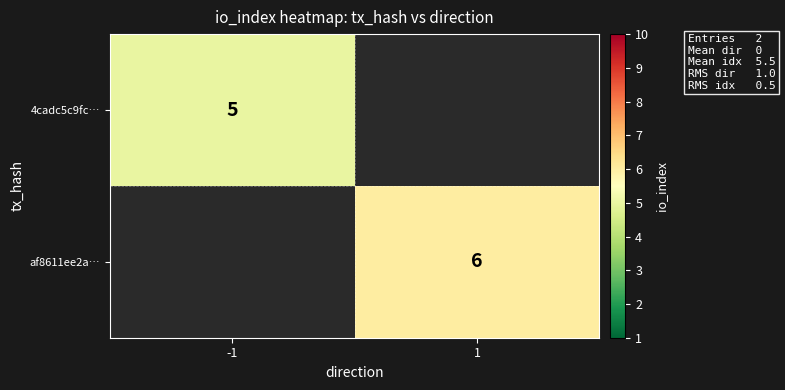

The 4cadc5c9fc… series shows 5 at -1. True or false?

True